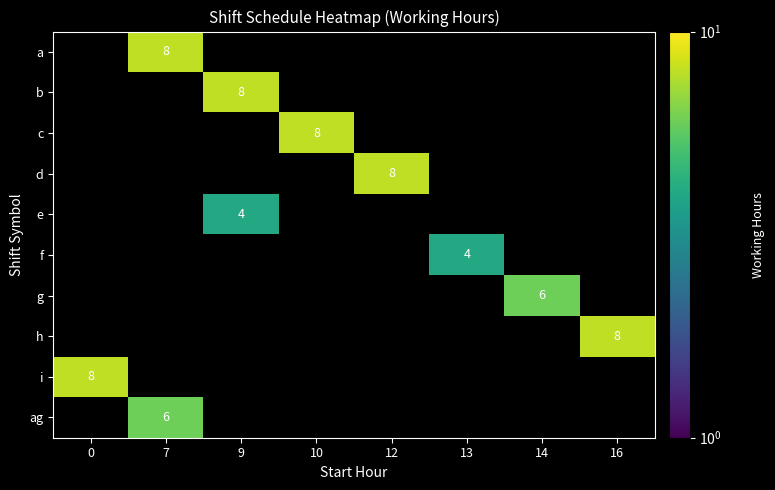

How many series are shown in this chart?

10